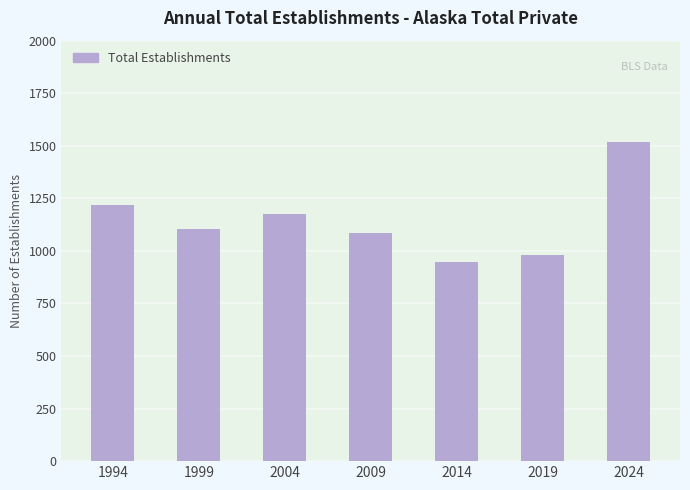

What is the difference between the maximum and minimum values?

570